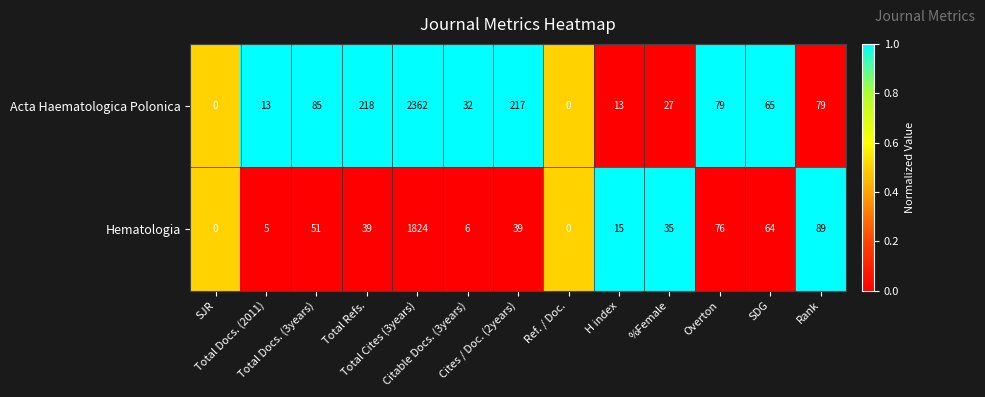

How many data points in Hematologia are less than 39?

6